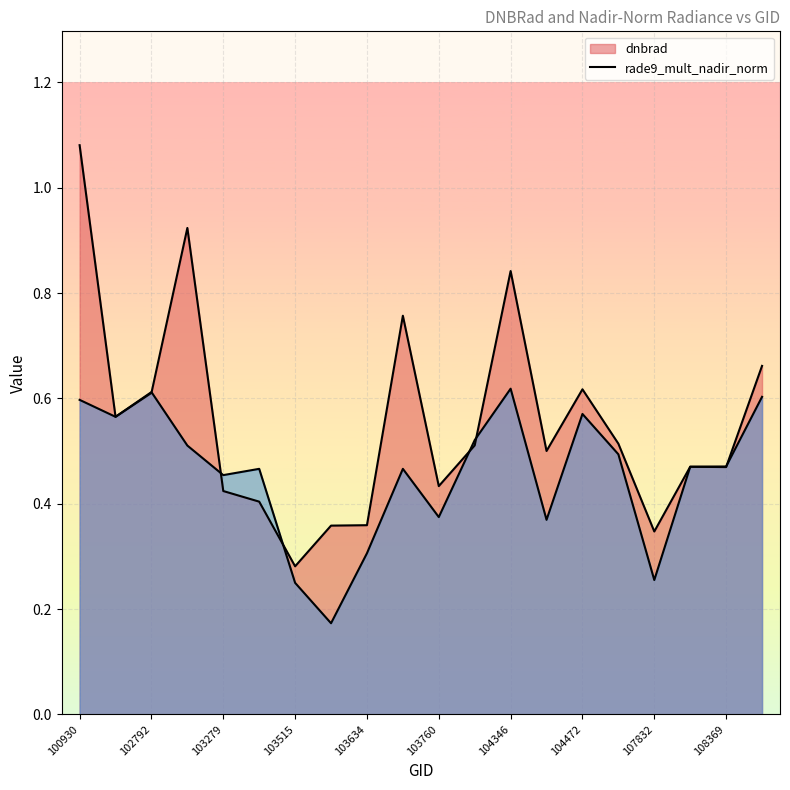

What is the lowest value of the dnbrad series?

0.3